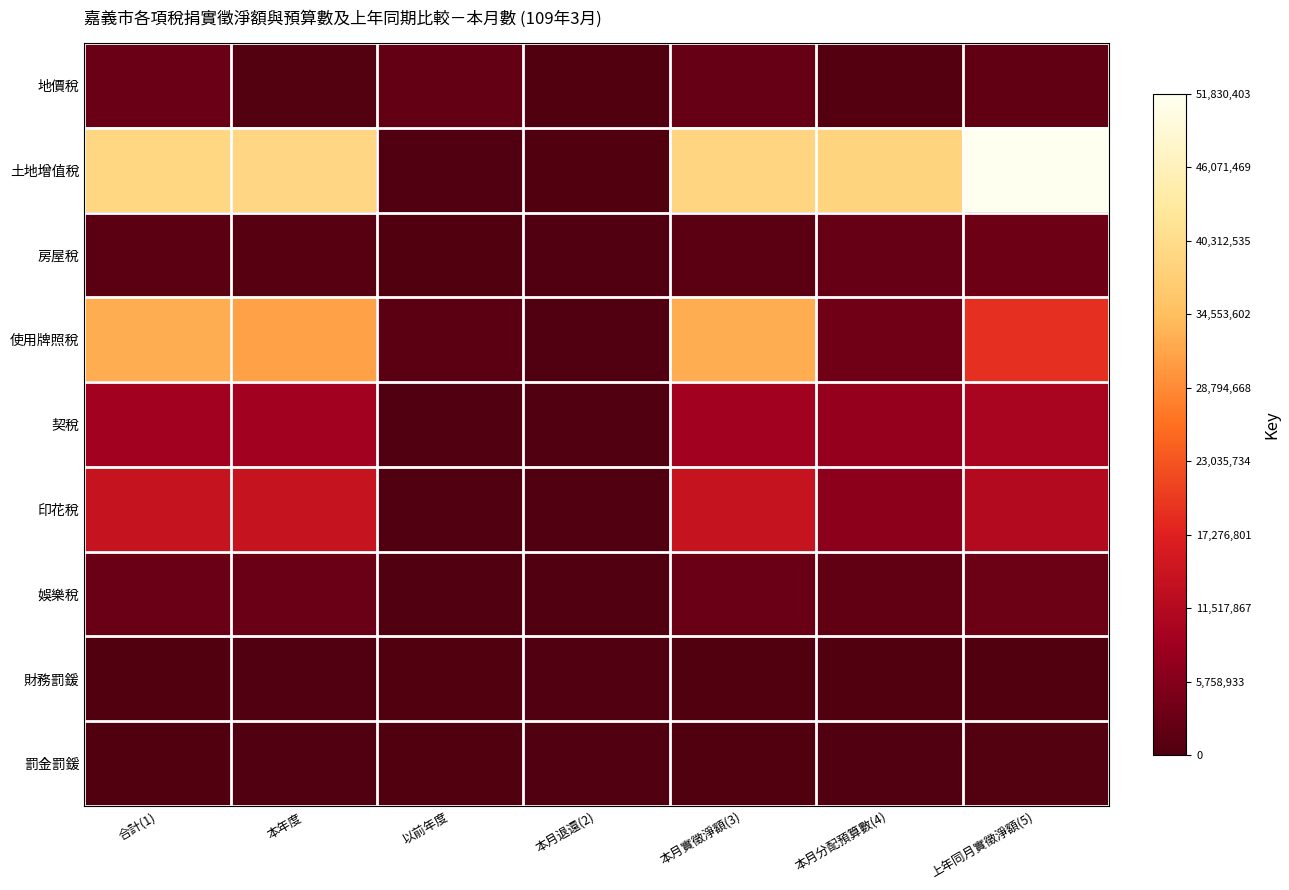

Reading left to right, list all the values displayed in this chart.

地價稅: 合計(1)=2845873	本年度=569485	以前年度=2276388	本月退還(2)=297503	本月實徵淨額(3)=2548370	本月分配預算數(4)=720000	上年同月實徵淨額(5)=2082715
土地增值稅: 合計(1)=39274216	本年度=39345351	以前年度=0	本月退還(2)=358420	本月實徵淨額(3)=38915796	本月分配預算數(4)=38750000	上年同月實徵淨額(5)=51830403
房屋稅: 合計(1)=1245742	本年度=850282	以前年度=395460	本月退還(2)=7995	本月實徵淨額(3)=1237747	本月分配預算數(4)=2449000	上年同月實徵淨額(5)=3328653
使用牌照稅: 合計(1)=32543224	本年度=31275776	以前年度=1267448	本月退還(2)=61354	本月實徵淨額(3)=32481870	本月分配預算數(4)=3500000	上年同月實徵淨額(5)=18974415
契稅: 合計(1)=9233878	本年度=9233947	以前年度=0	本月退還(2)=105984	本月實徵淨額(3)=9127894	本月分配預算數(4)=7500000	上年同月實徵淨額(5)=10018138
印花稅: 合計(1)=13914196	本年度=13808264	以前年度=105932	本月退還(2)=112380	本月實徵淨額(3)=13801816	本月分配預算數(4)=6660000	上年同月實徵淨額(5)=11402168
娛樂稅: 合計(1)=2894746	本年度=2837766	以前年度=56980	本月退還(2)=0	本月實徵淨額(3)=2894746	本月分配預算數(4)=2200000	上年同月實徵淨額(5)=3144438
財務罰鍰: 合計(1)=312219	本年度=106076	以前年度=206143	本月退還(2)=0	本月實徵淨額(3)=312219	本月分配預算數(4)=300000	上年同月實徵淨額(5)=270517
罰金罰鍰: 合計(1)=339070	本年度=4428	以前年度=334642	本月退還(2)=56811	本月實徵淨額(3)=282259	本月分配預算數(4)=165000	上年同月實徵淨額(5)=552153